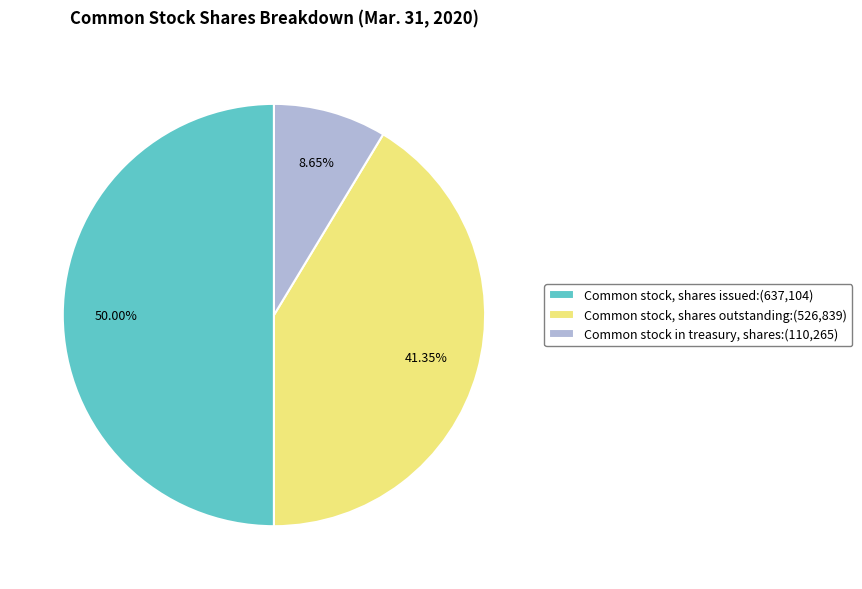

Count the number of slices in the pie.

3